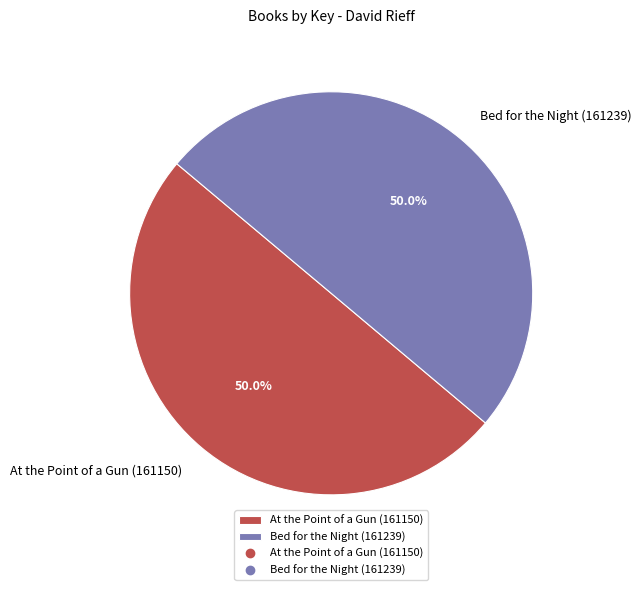

Combined, what portion of the pie is At the Point of a Gun (161150) and Bed for the Night (161239)?

100.0%